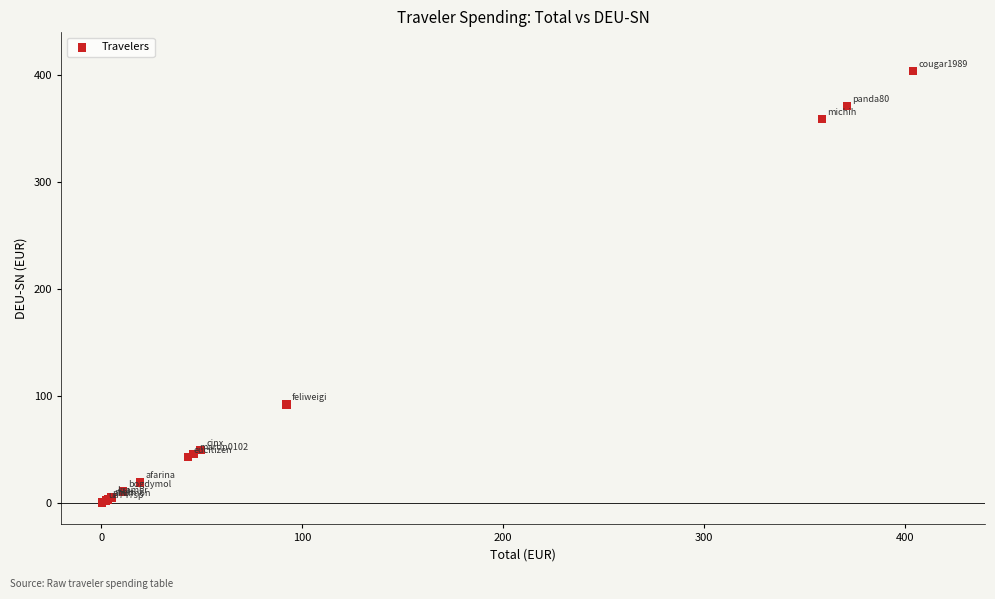

What Y value in the scatter plot is closest to 202?

92.2